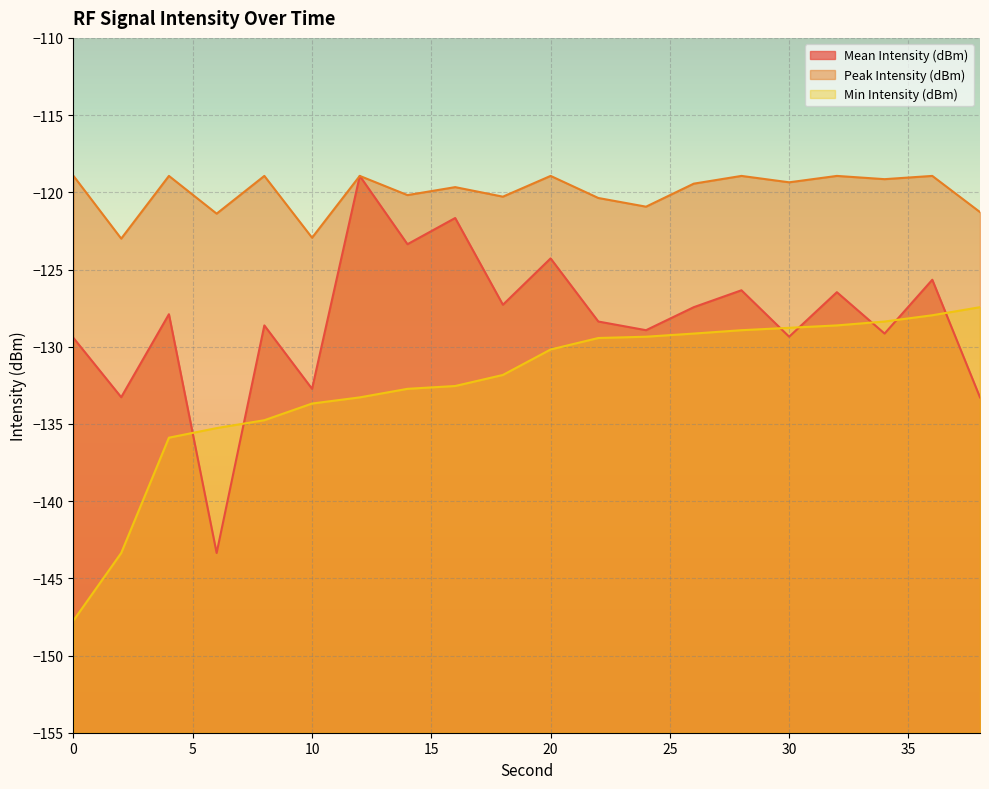

How many lines are shown in the chart?

3